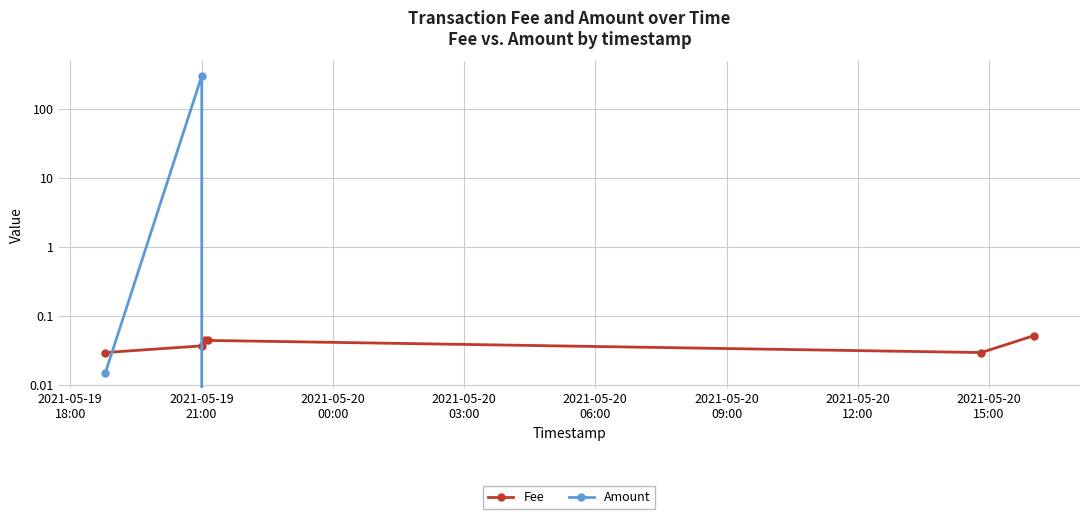

Reading right to left, what are all the values shown in this chart?

Fee: 0.1	0.0	0.0	0.0	0.0	0.0
Amount: 0.0	0.0	0.0	0.0	300.0	0.0